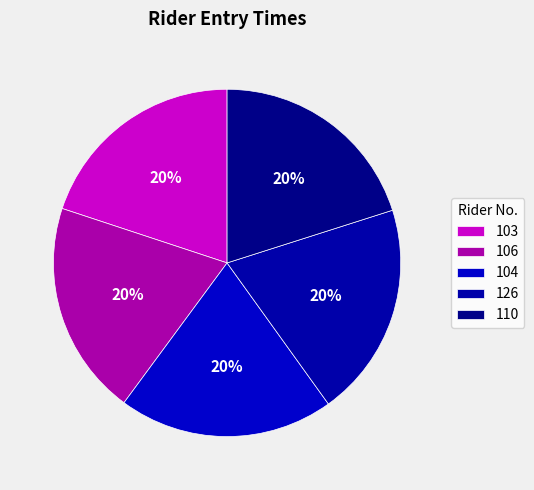

Is there a majority slice in this chart?

No